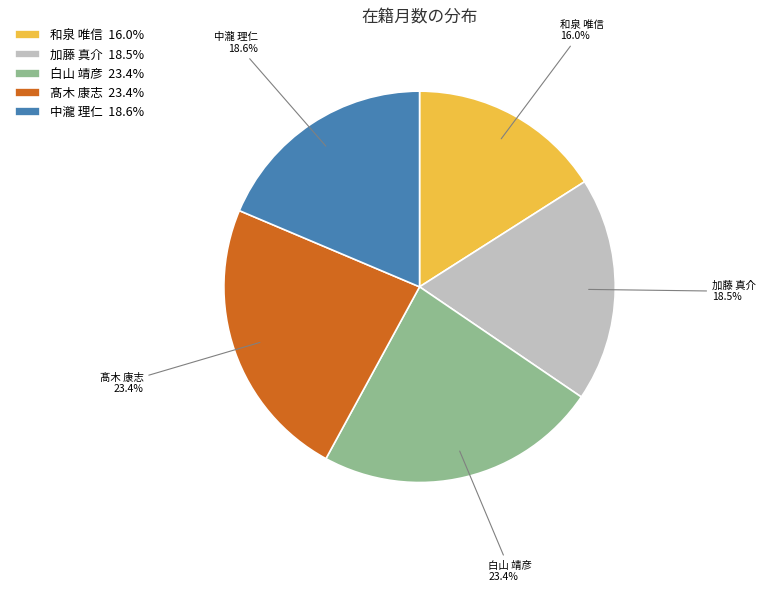

To the nearest percent, what is the combined percentage of 加藤 真介 and 白山 靖彦?

42%